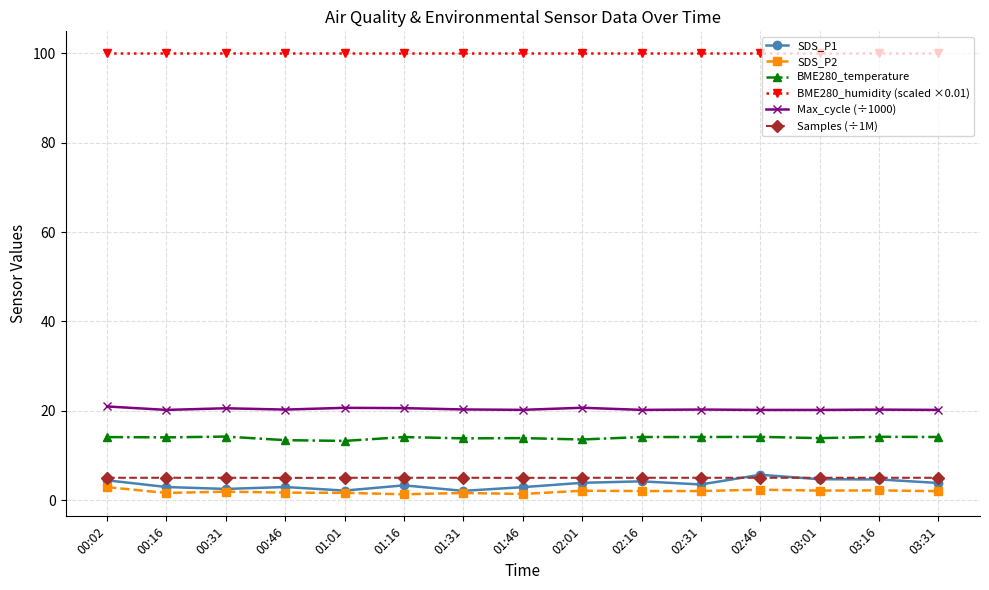

Is it true that Samples (÷1M) equals 5.0 at 02:46?

True